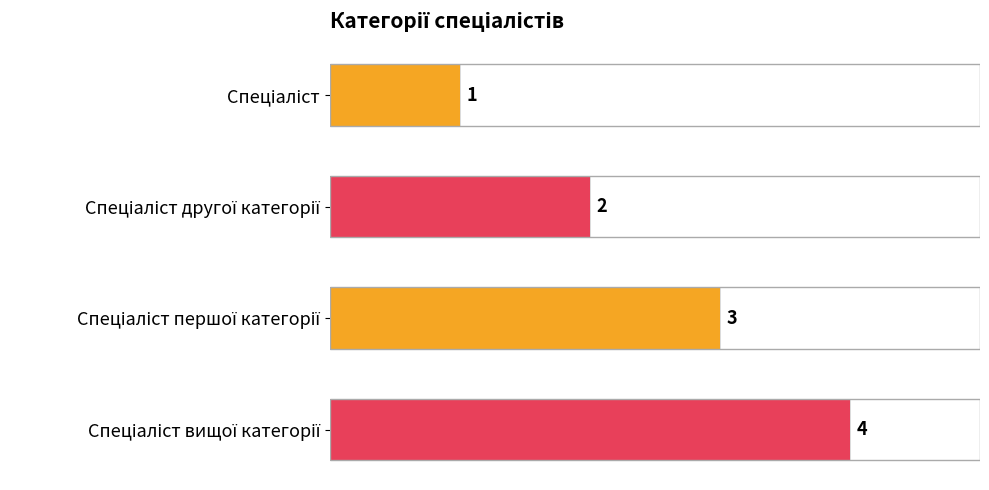

What is the value of the 3rd bar from the left?

3